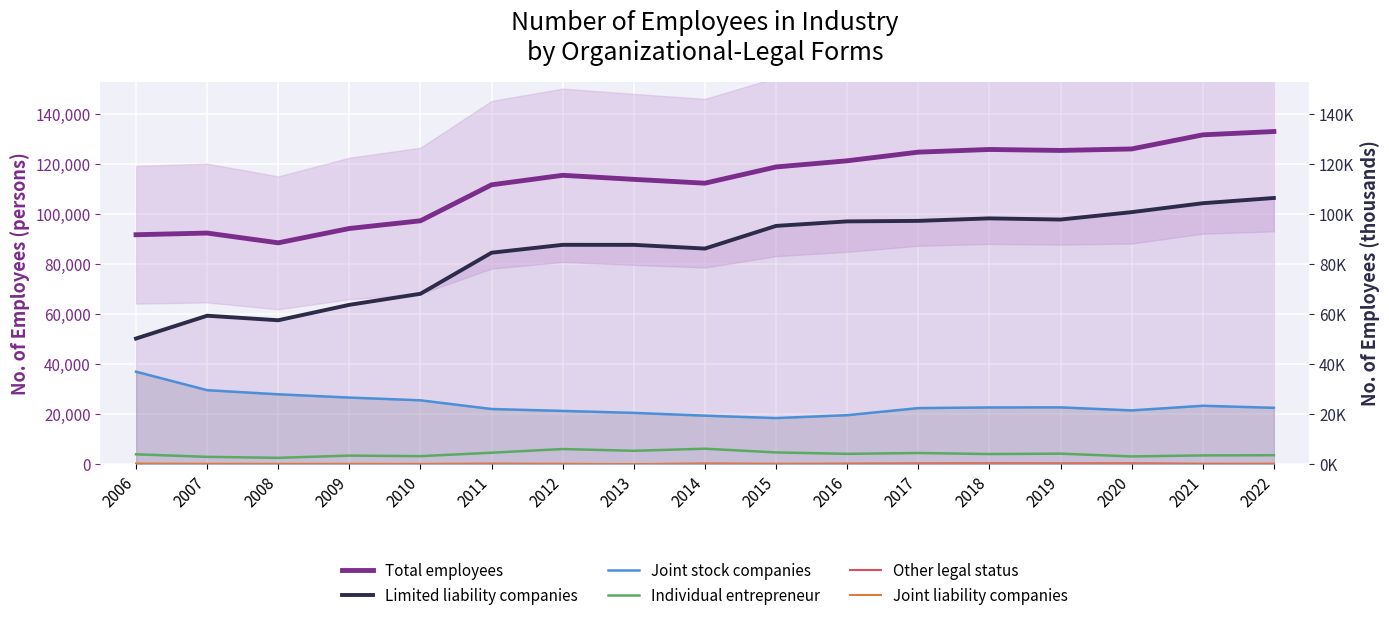

At which label does Other legal status reach its minimum?

2009